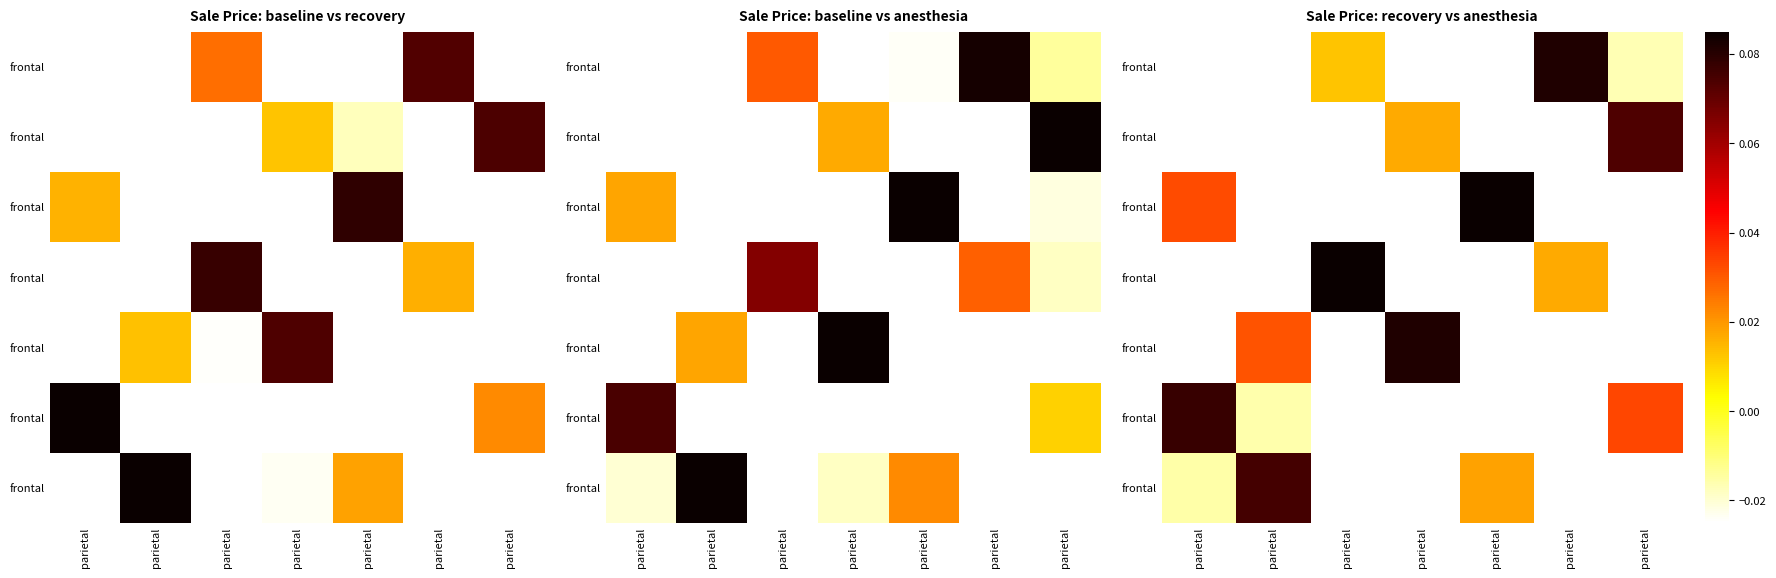

At how many categories does at least one series exceed 0?

7